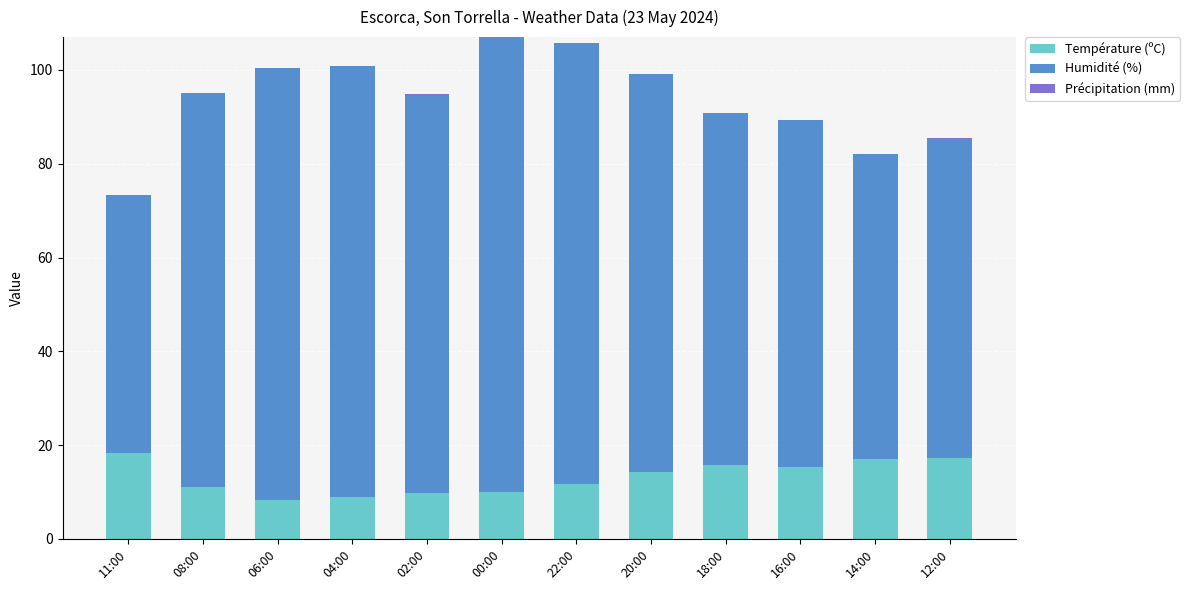

What is the total value across all series at 14:00?

82.0